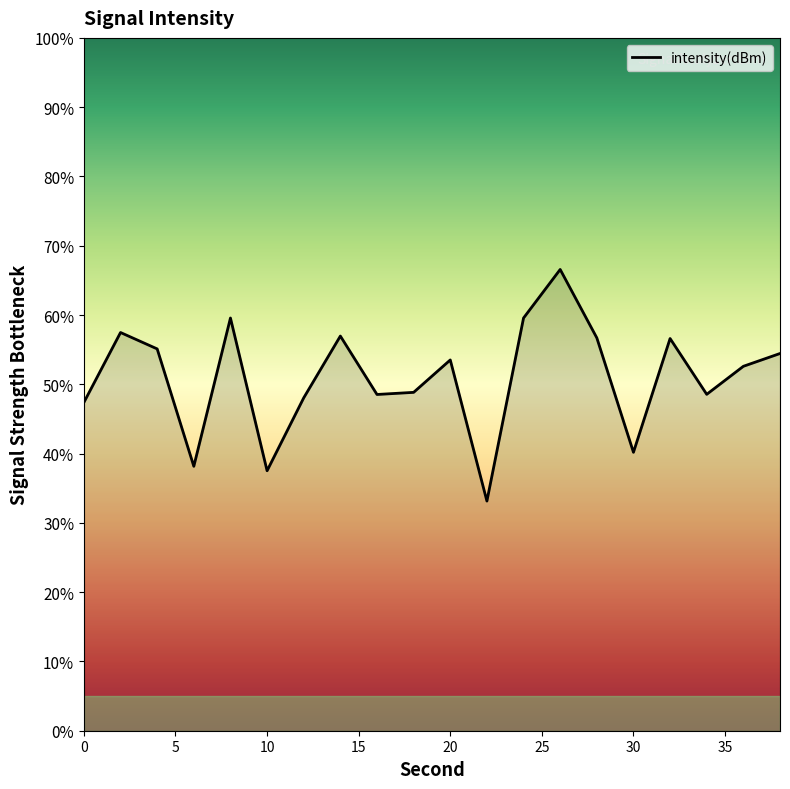

Count the number of values greater than 53.

10